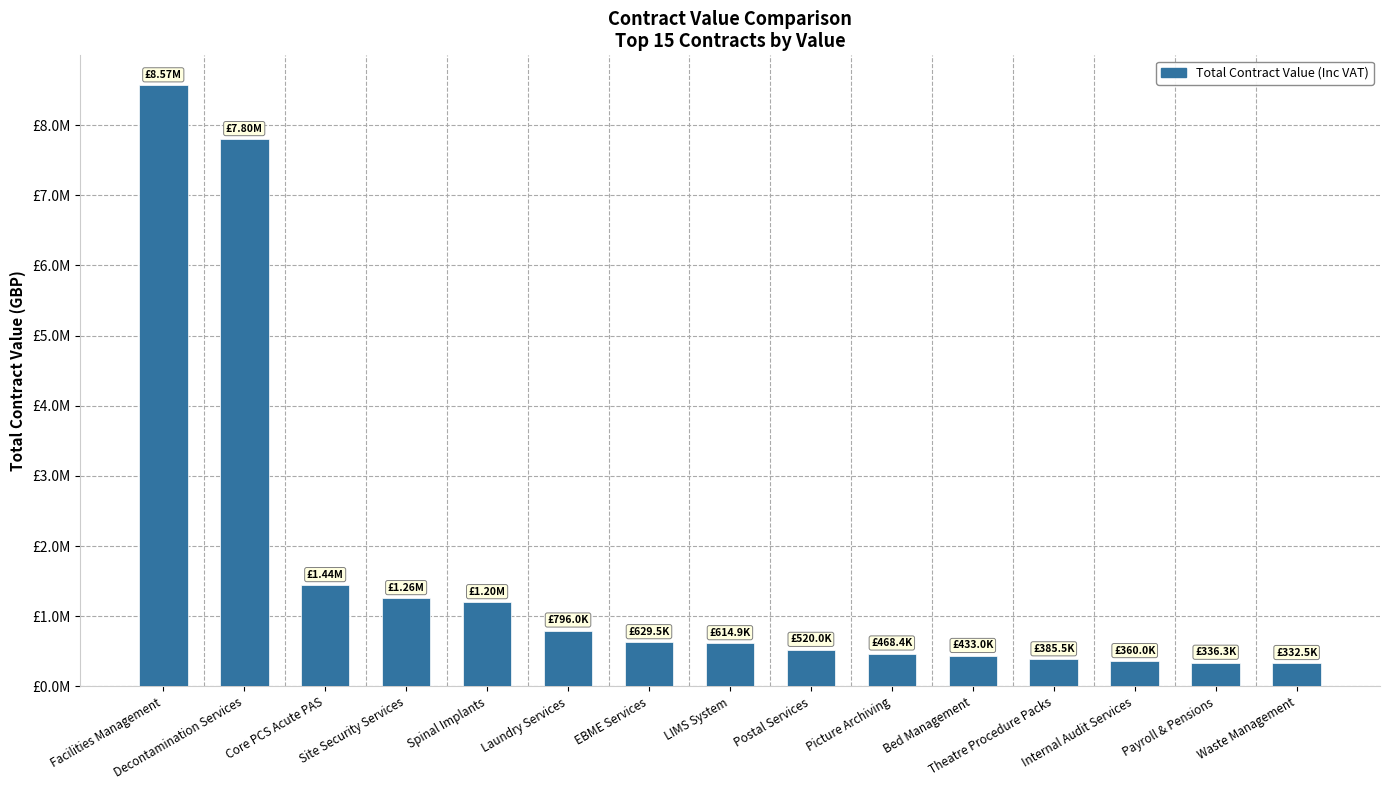

Does the chart contain any negative values?

No